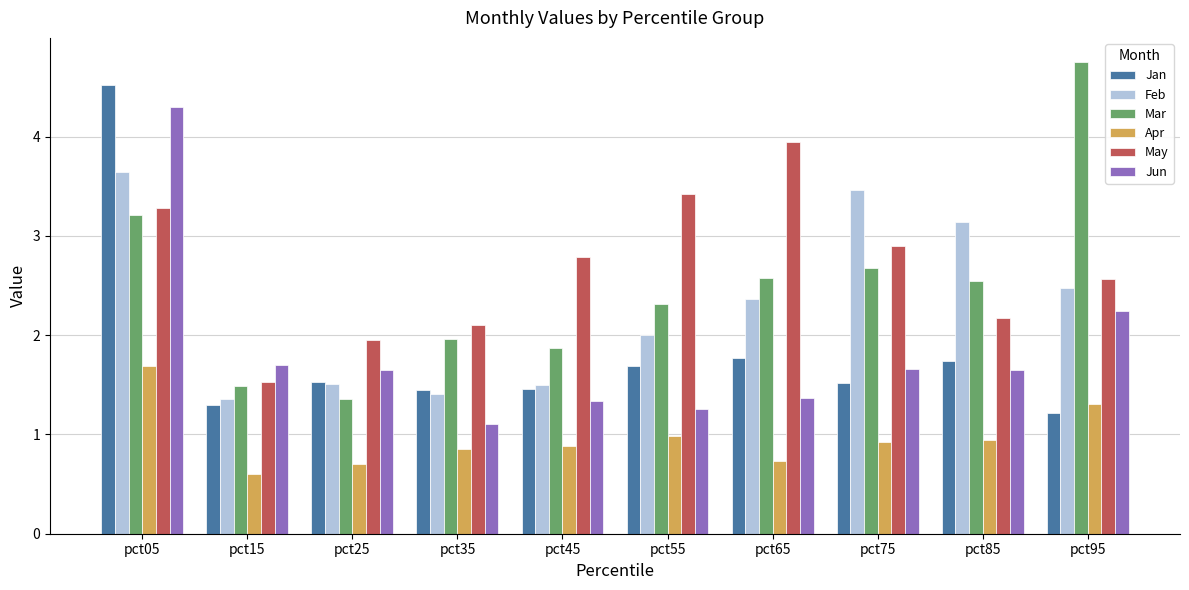

What value does the Jun series have at pct85?

1.7